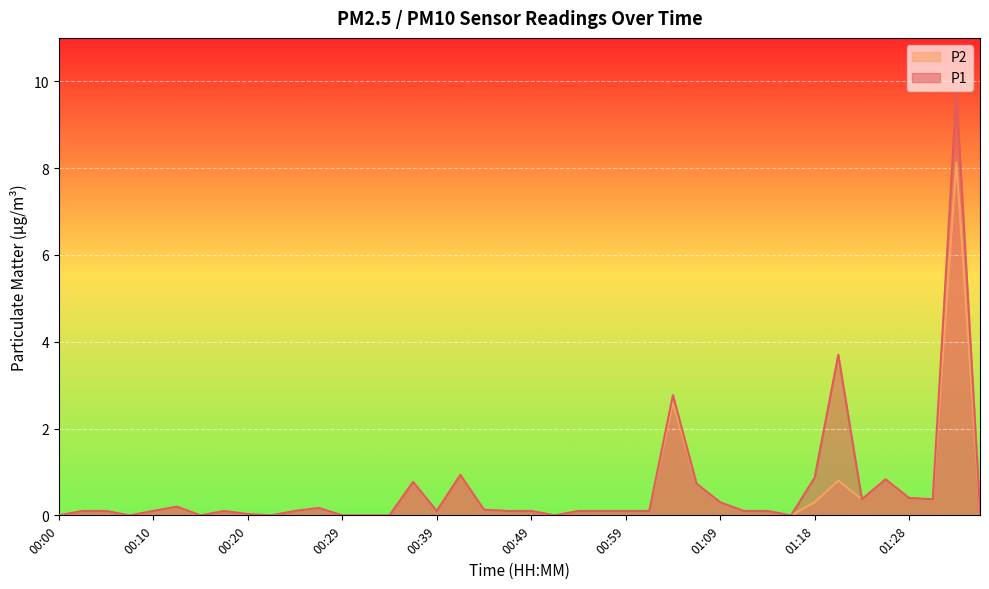

What is the label of the 30th point from the left?

01:11